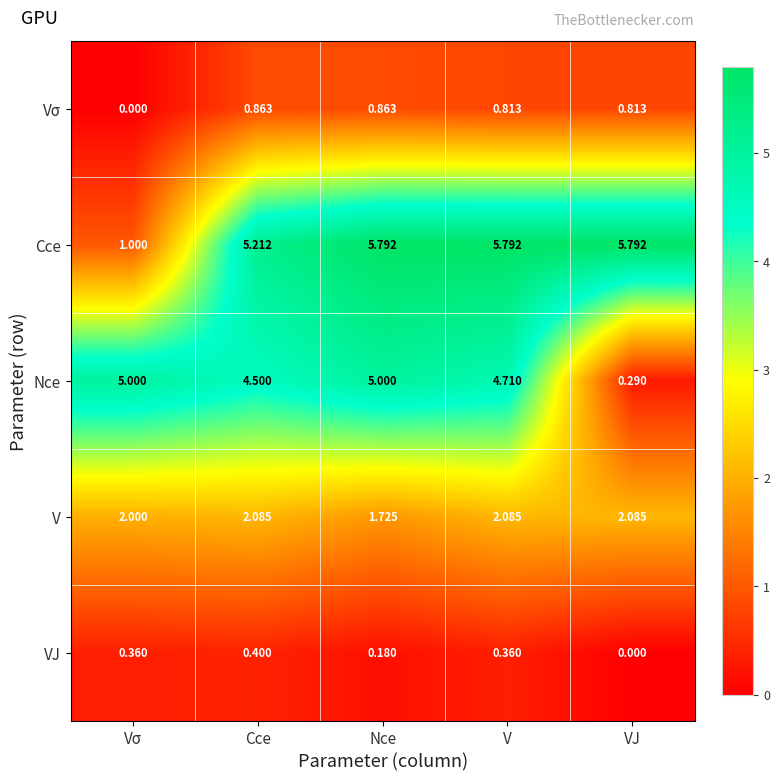

What is the maximum value shown in the chart?

5.8